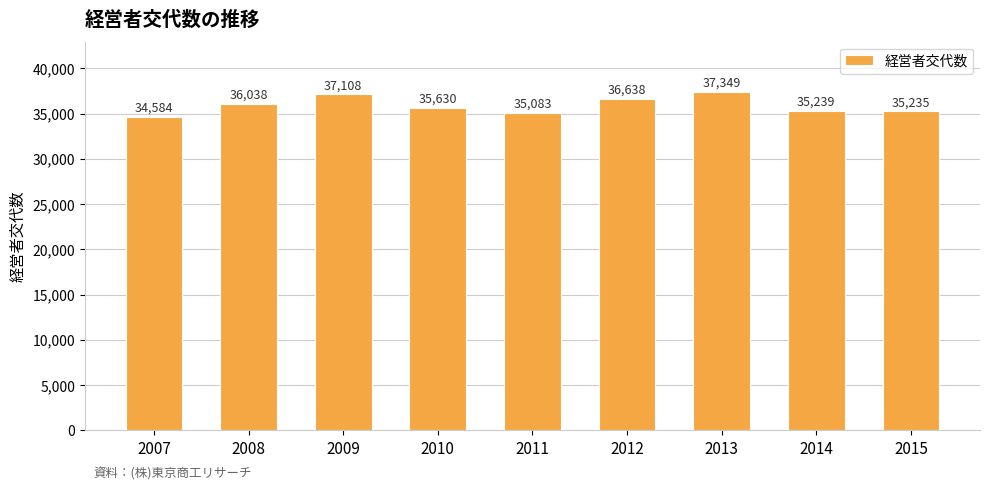

What is the ratio of the value at 2009 to the value at 2010?

1.0